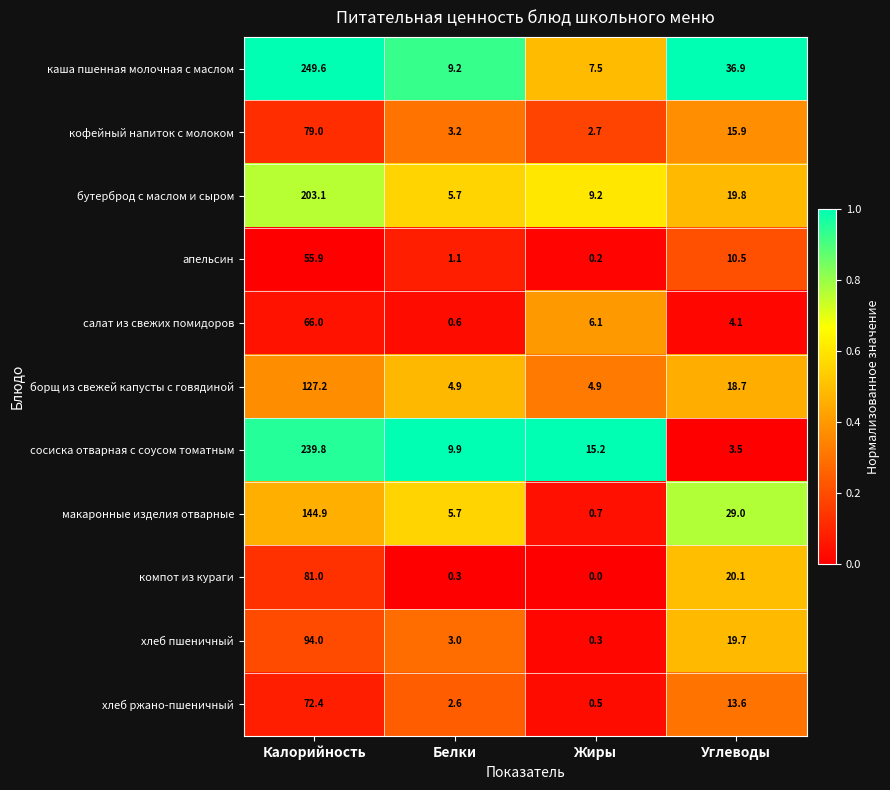

At which label does хлеб ржано-пшеничный first exceed 13?

Калорийность